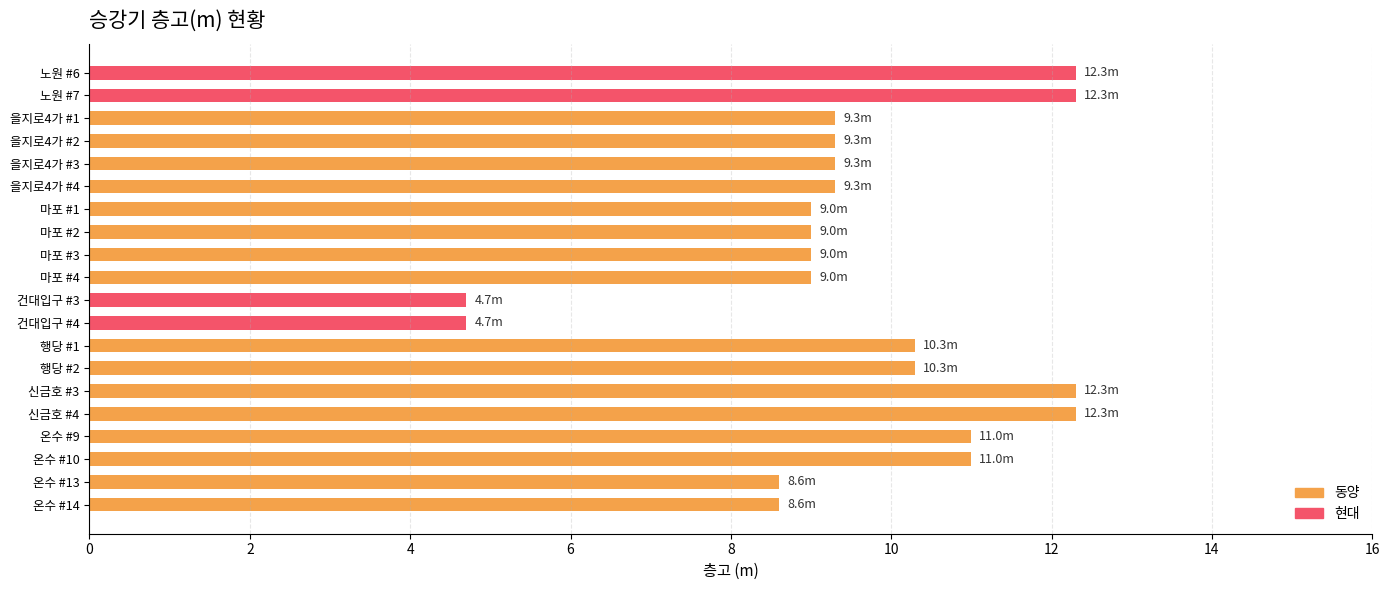

What is the smallest value displayed?

4.7